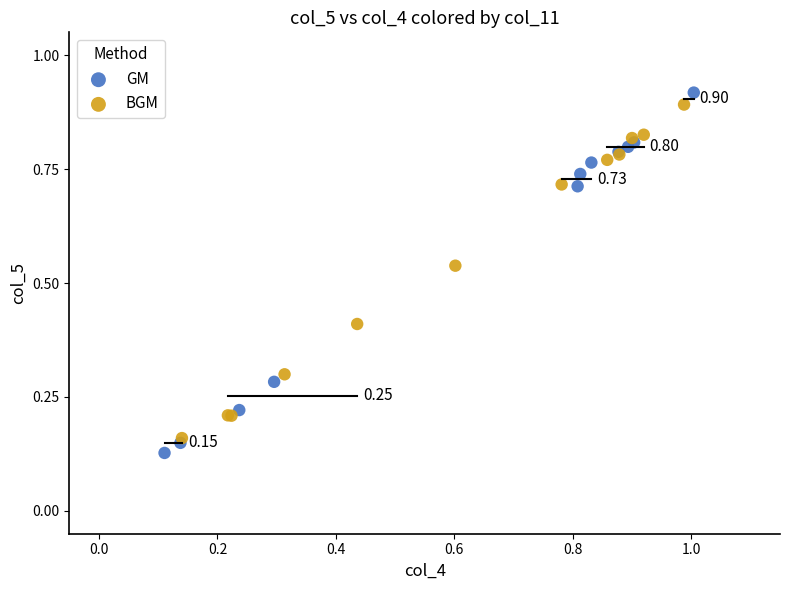

What are all the series names shown in the legend?

GM, BGM